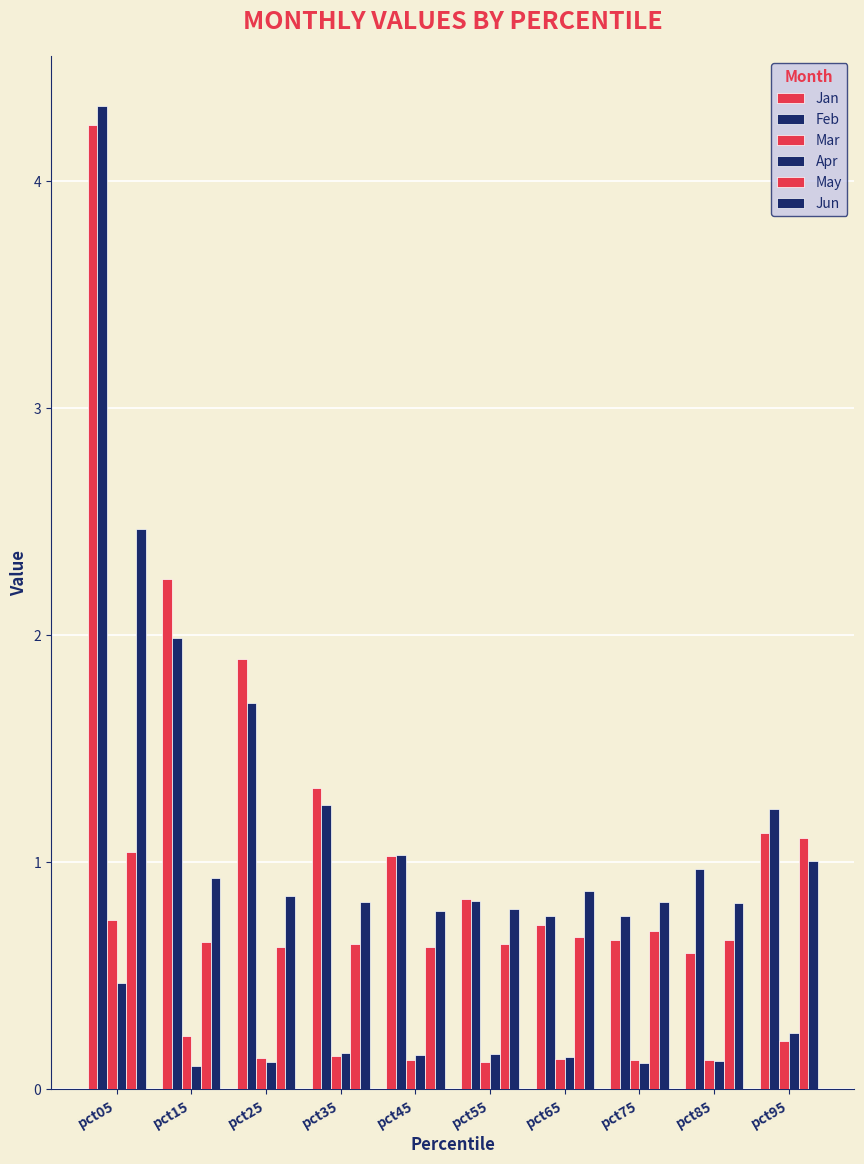

How many bars are there in total?

60